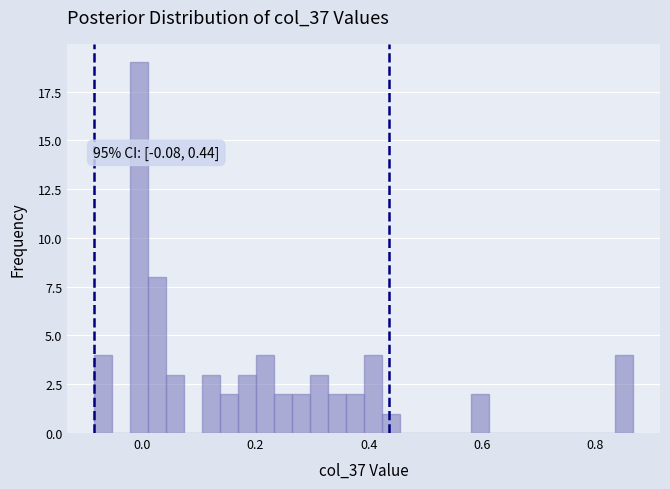

Around what value on the x-axis is the tallest bar? Give the approximate position of its centre, as read against the axis.

0.00